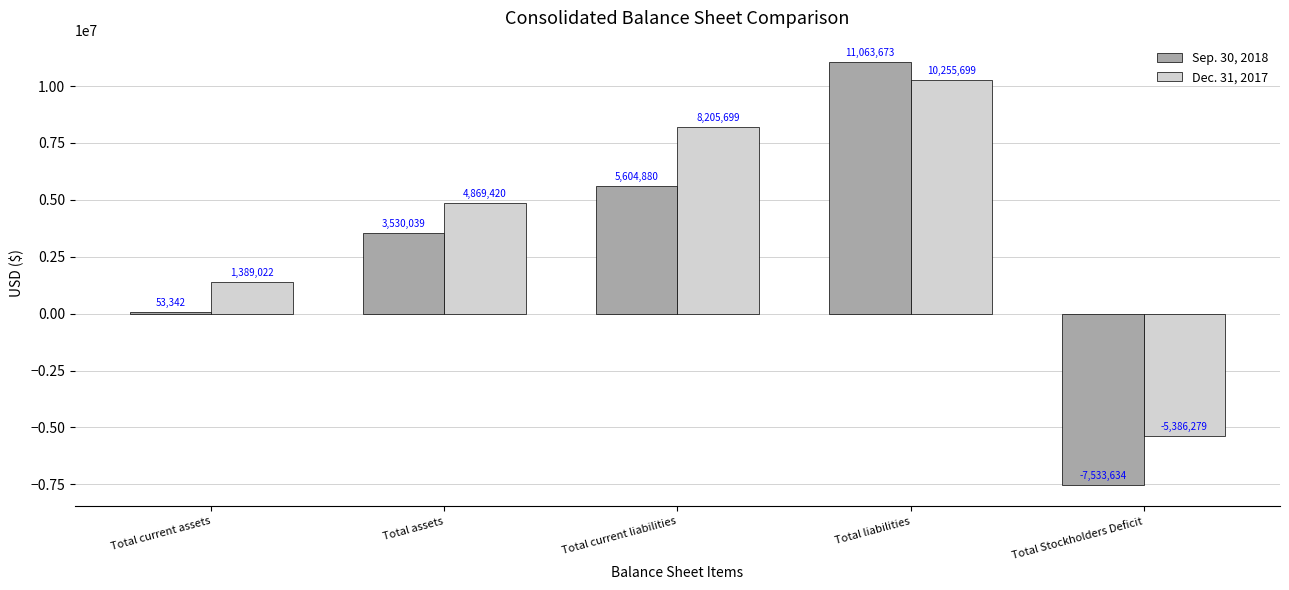

Count the number of categories in the chart.

5